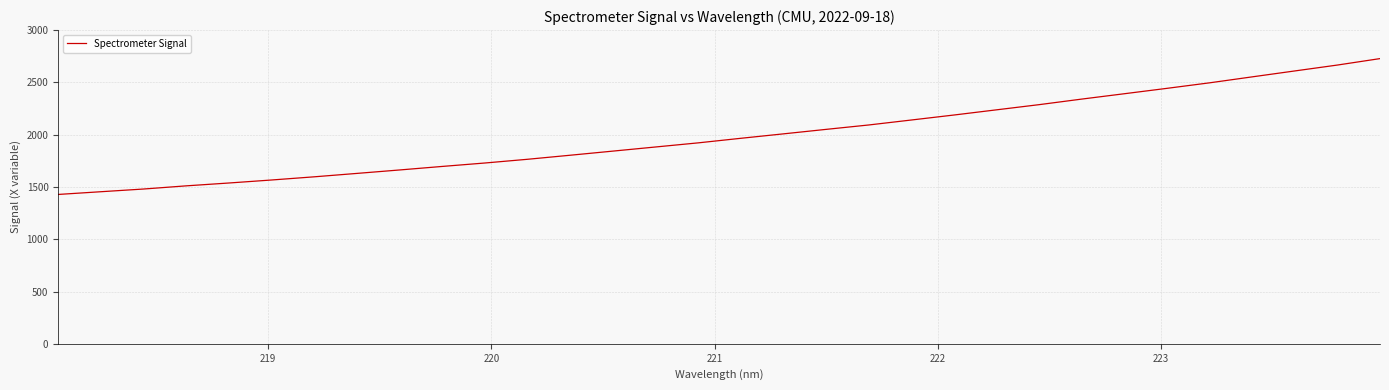

What is the difference between the maximum and minimum values?

1299.2